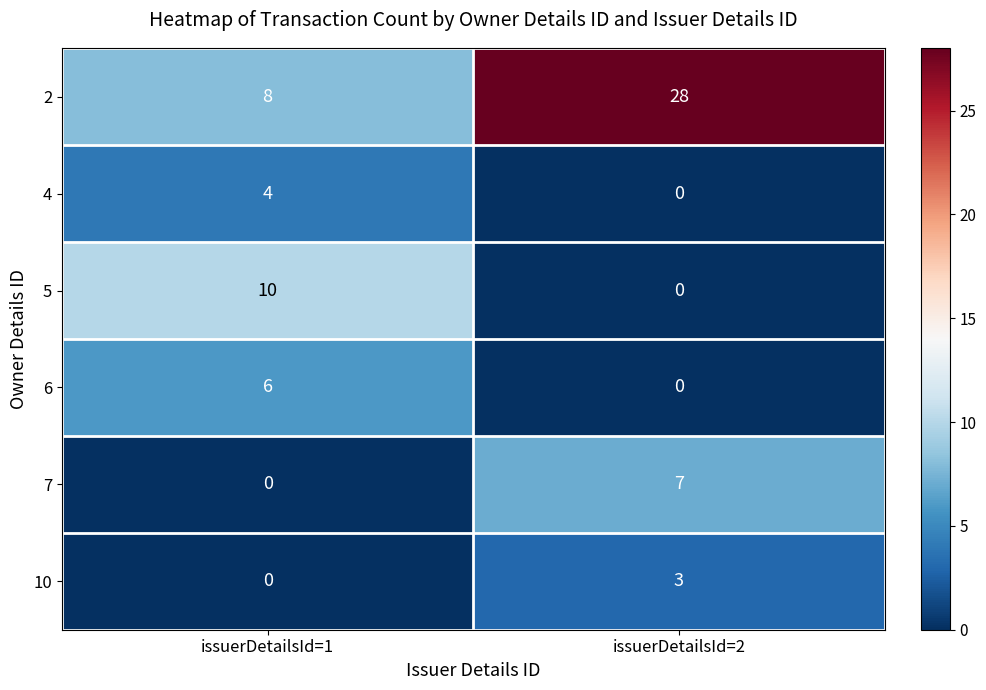

What is the sum of the 2 values at issuerDetailsId=1 and issuerDetailsId=2?

36